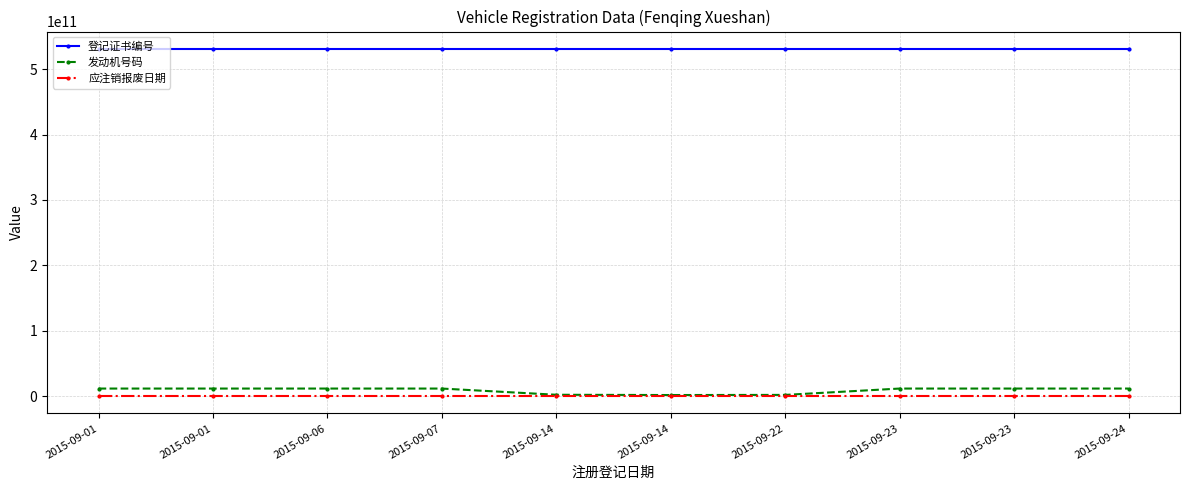

Where is 发动机号码 nearest to the value 6550180442?

2015-09-14